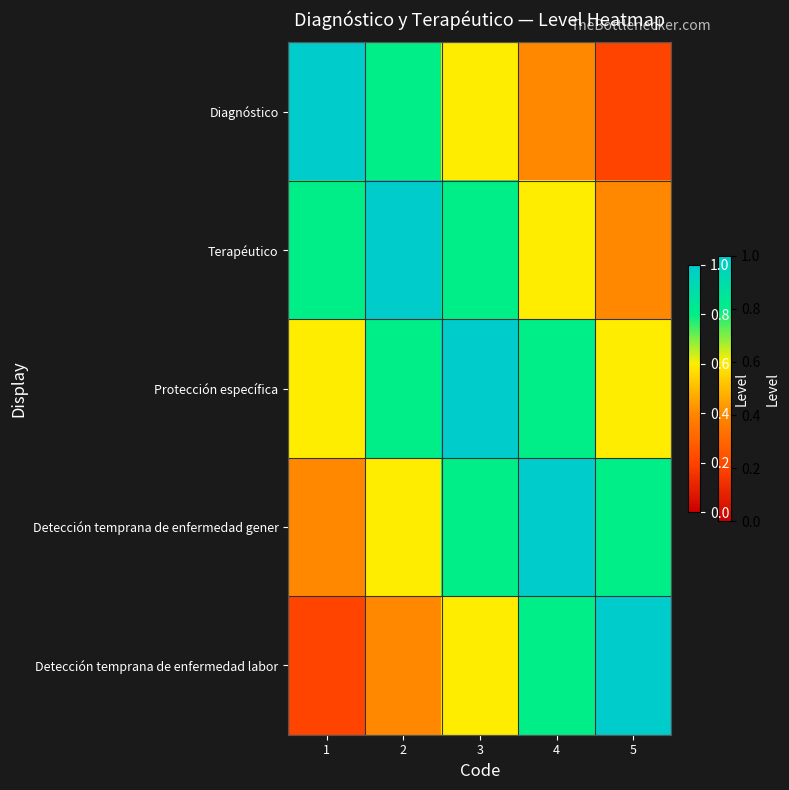

What is the maximum value shown in the chart?

1.0